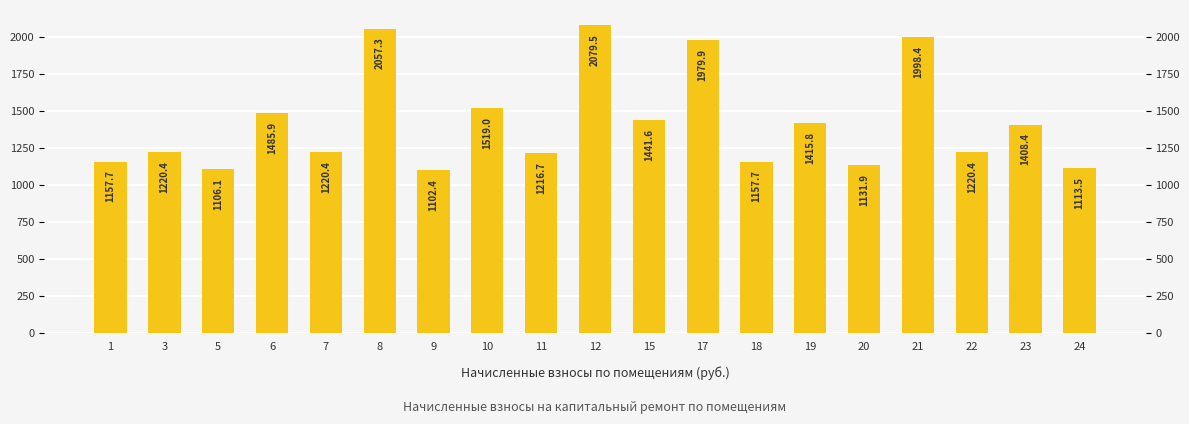

Which category has the lowest value across all series?

9